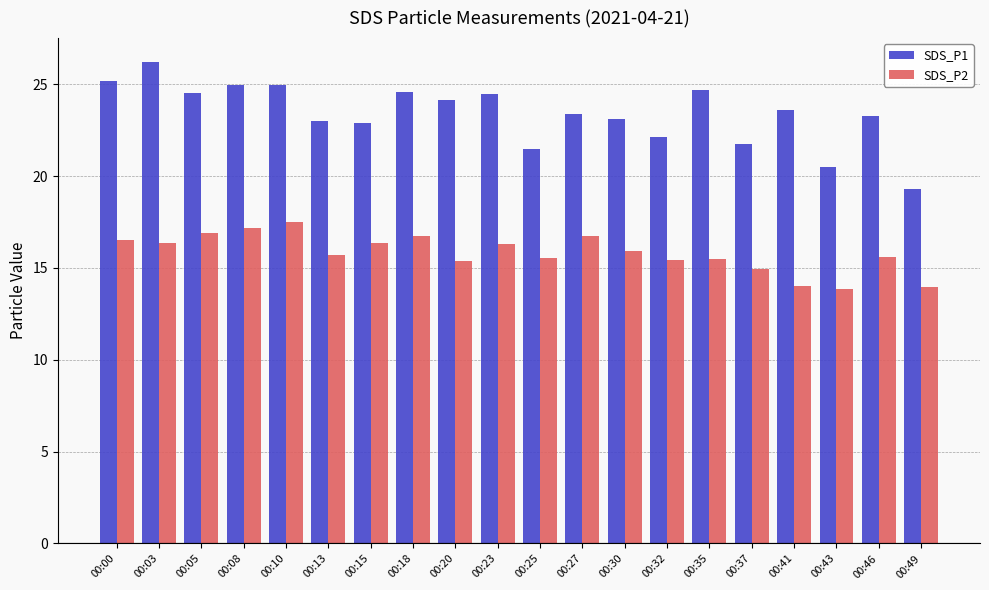

At how many categories does at least one series exceed 19?

20